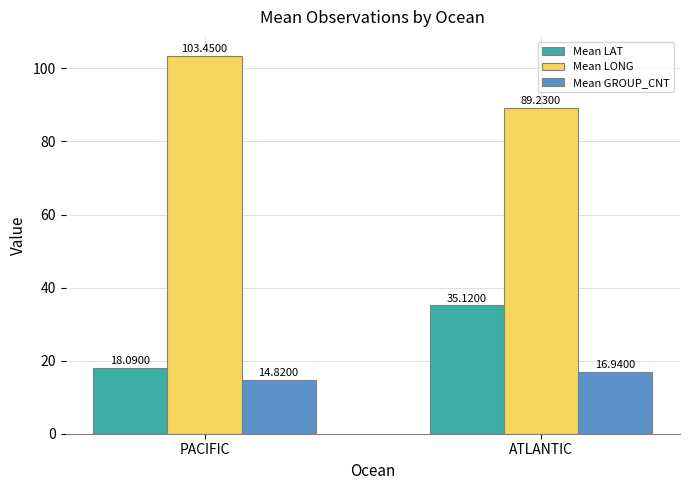

Where does the Mean LAT series first go above 35?

ATLANTIC